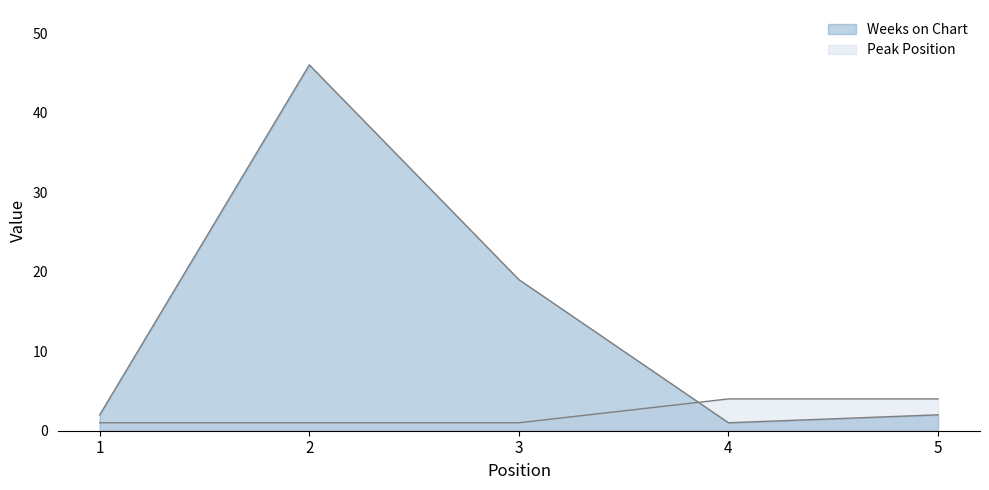

What is the spread (max minus min) of values at 2?

45